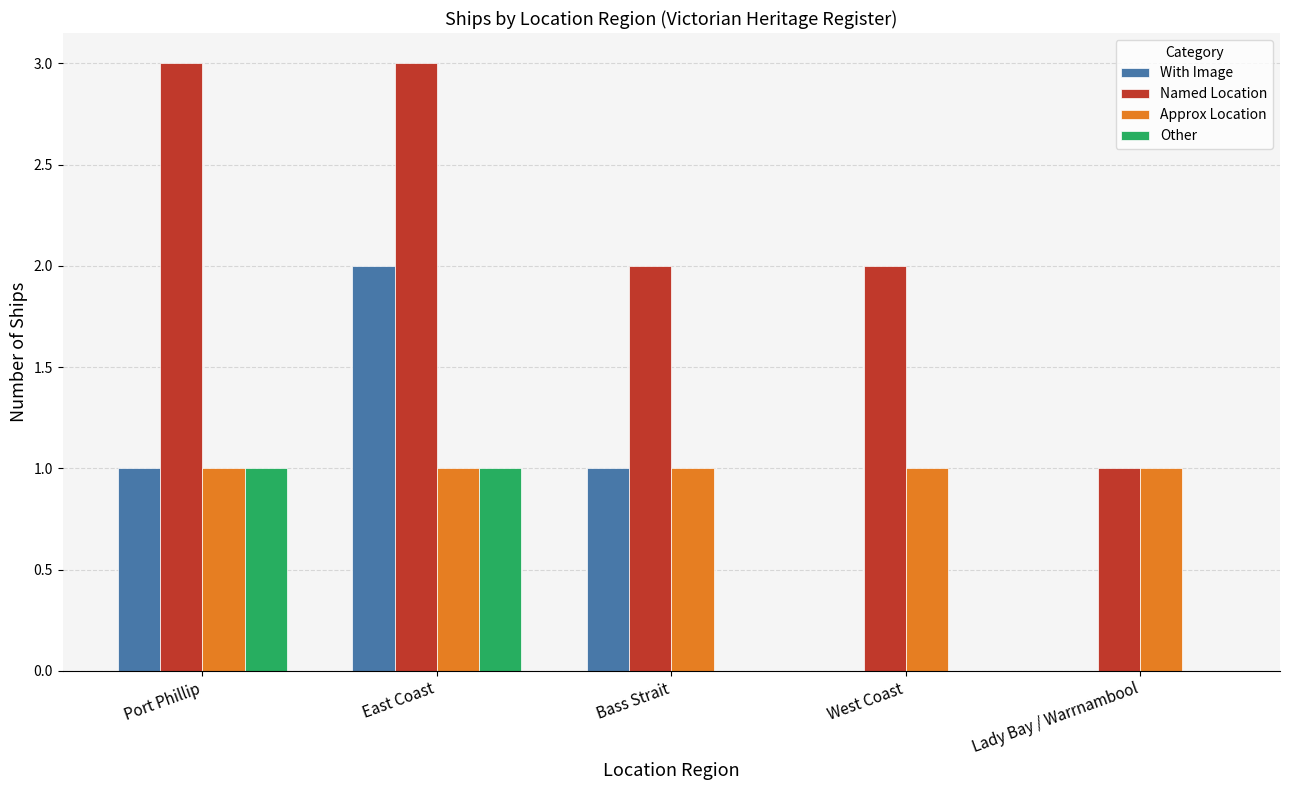

Reading left to right, what are all the values shown in this chart?

With Image: Port Phillip=1	East Coast=2	Bass Strait=1	West Coast=0	Lady Bay / Warrnambool=0
Named Location: Port Phillip=3	East Coast=3	Bass Strait=2	West Coast=2	Lady Bay / Warrnambool=1
Approx Location: Port Phillip=1	East Coast=1	Bass Strait=1	West Coast=1	Lady Bay / Warrnambool=1
Other: Port Phillip=1	East Coast=1	Bass Strait=0	West Coast=0	Lady Bay / Warrnambool=0